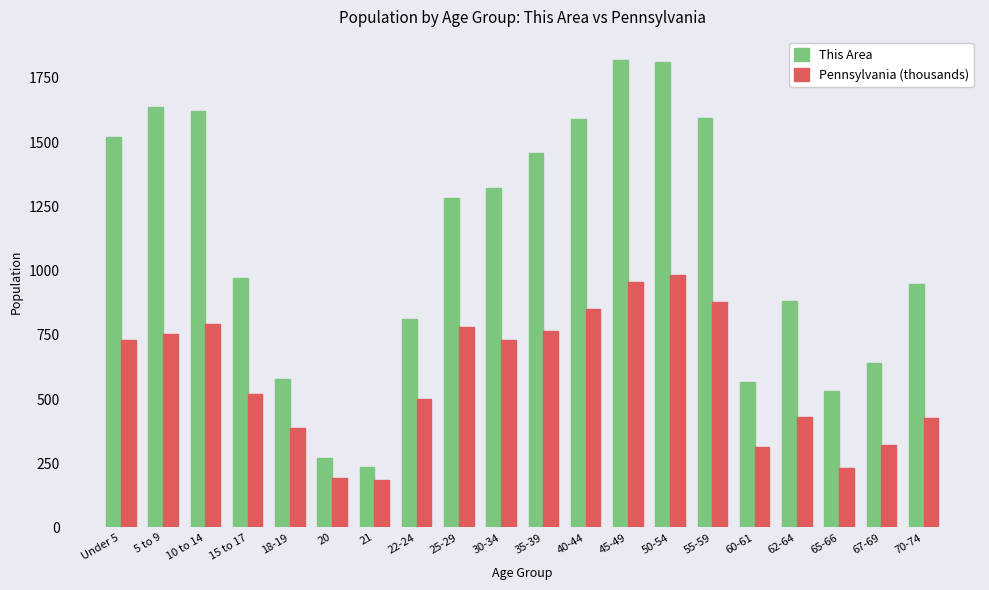

List the series in order of their overall mean, lowest first.

Pennsylvania (thousands), This Area